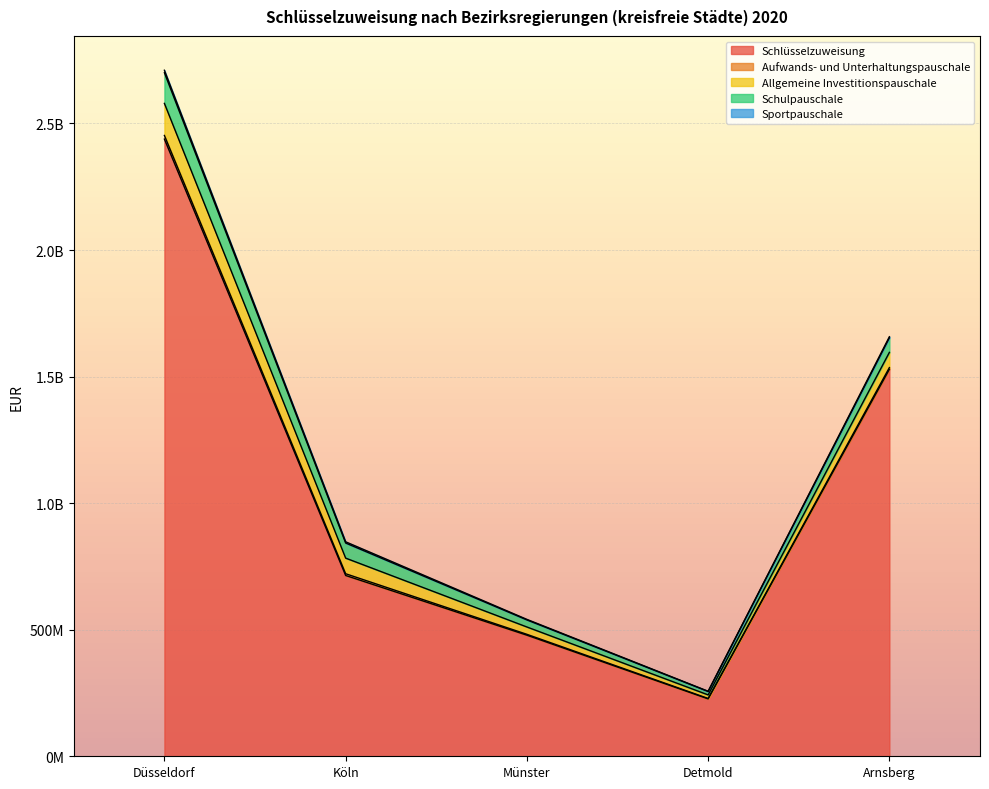

True or false: Allgemeine Investitionspauschale and Aufwands- und Unterhaltungspauschale cross at least once.

False